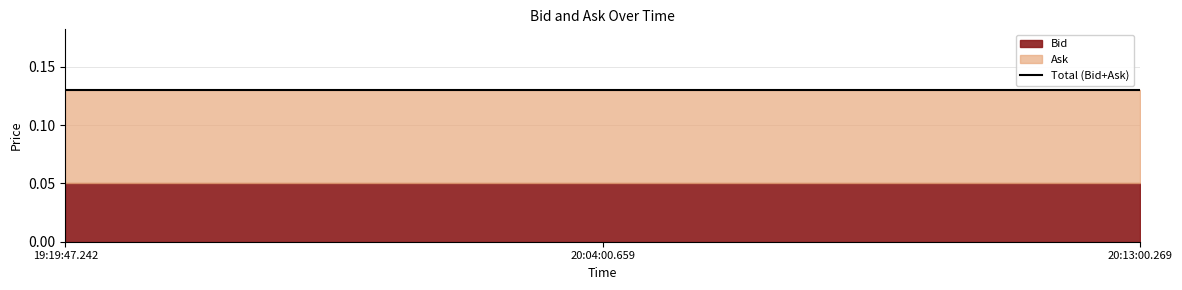

Reading left to right, transcribe all the data shown in this chart.

Bid: 19:19:47.242=0.1	20:04:00.659=0.1	20:13:00.269=0.1
Ask: 19:19:47.242=0.1	20:04:00.659=0.1	20:13:00.269=0.1